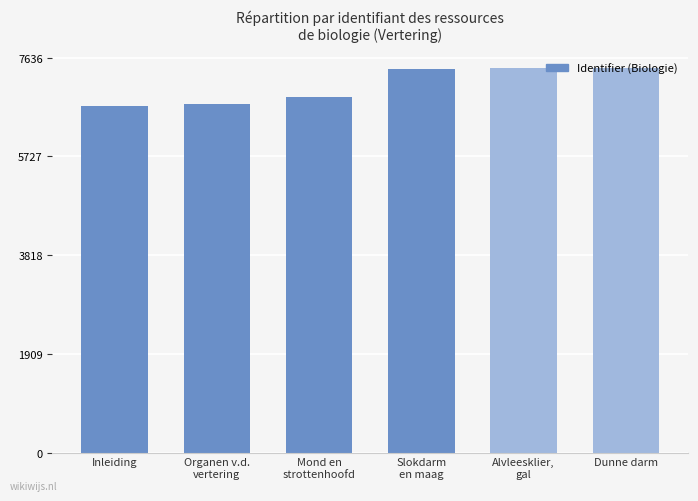

True or false: the data shows 7436 at Dunne darm.

True